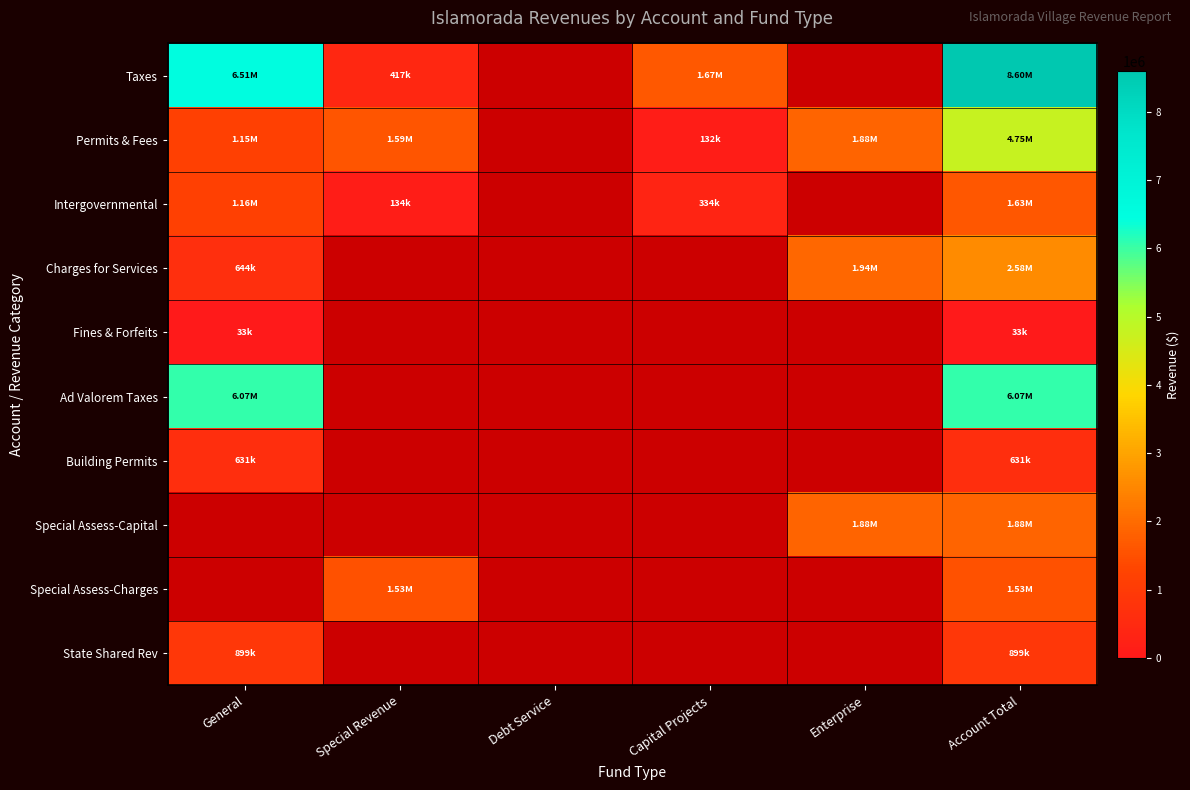

Which series changed the most between Capital Projects and Account Total?

Taxes